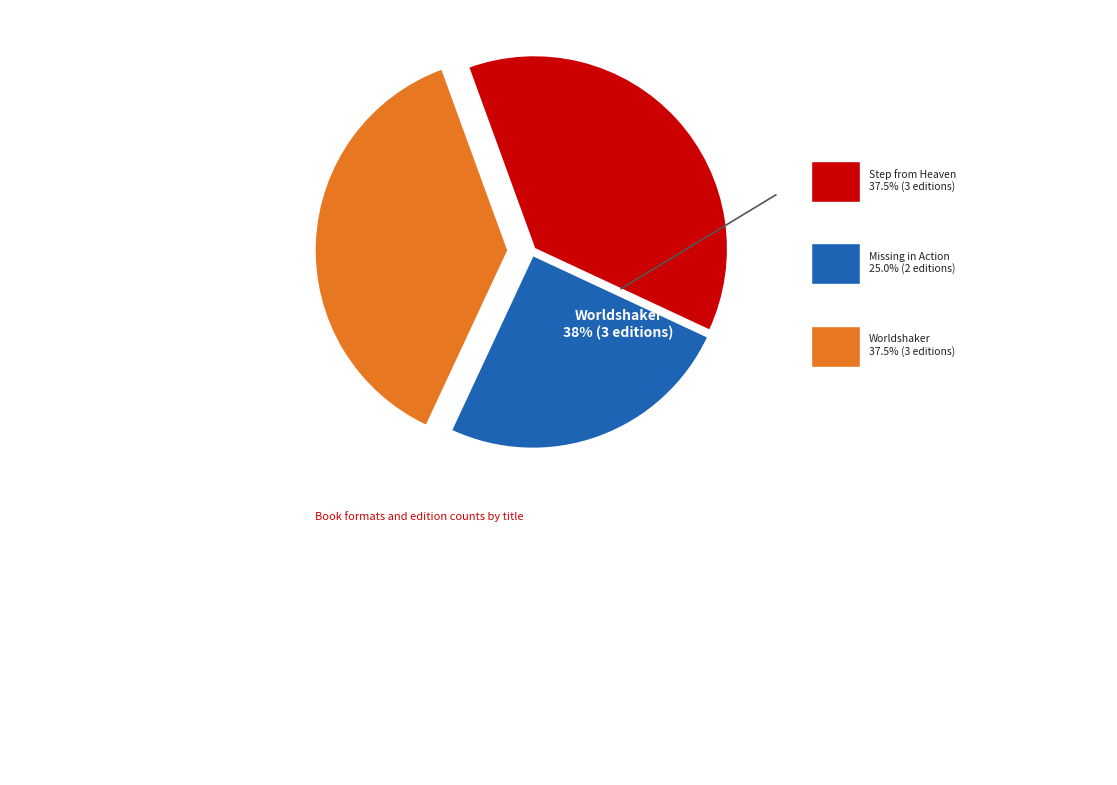

Which has a higher value, Worldshaker or Missing in Action?

Worldshaker